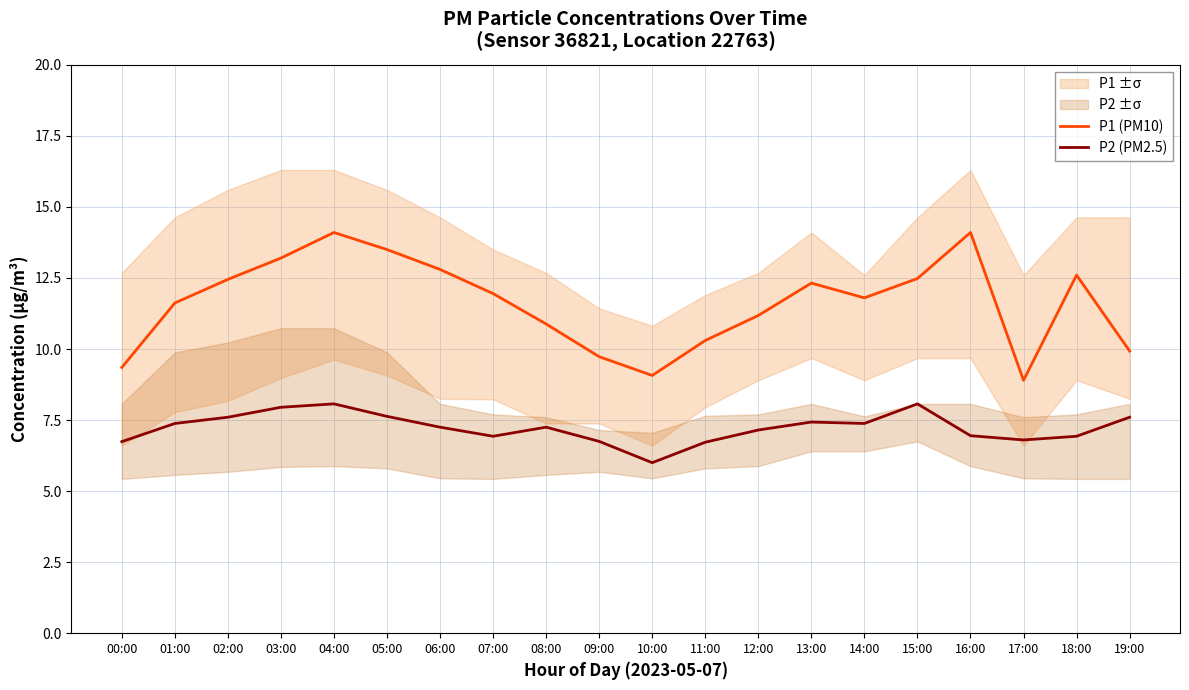

In P1 (PM10), how many points are lower than both neighbors (excluding endpoints)?

3